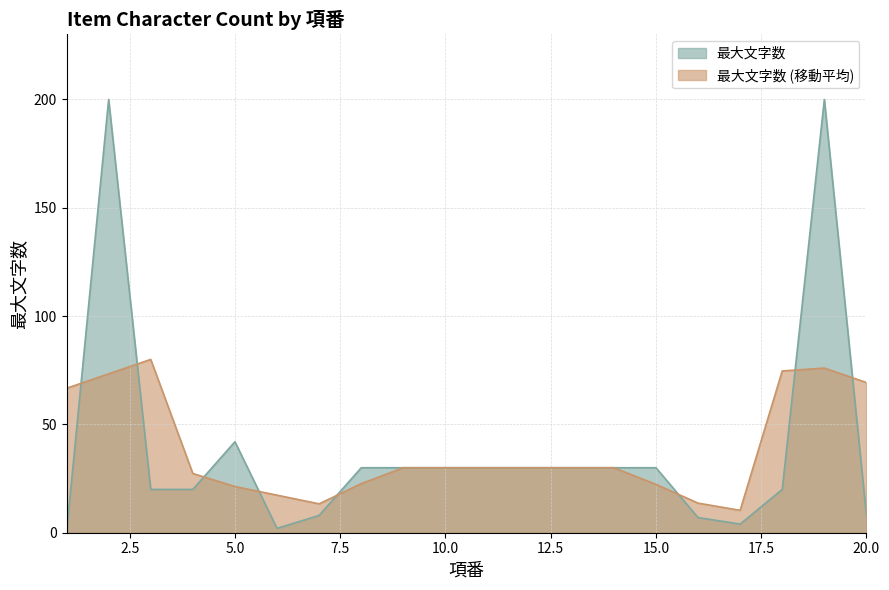

What is the difference between the second highest and minimum values?

200